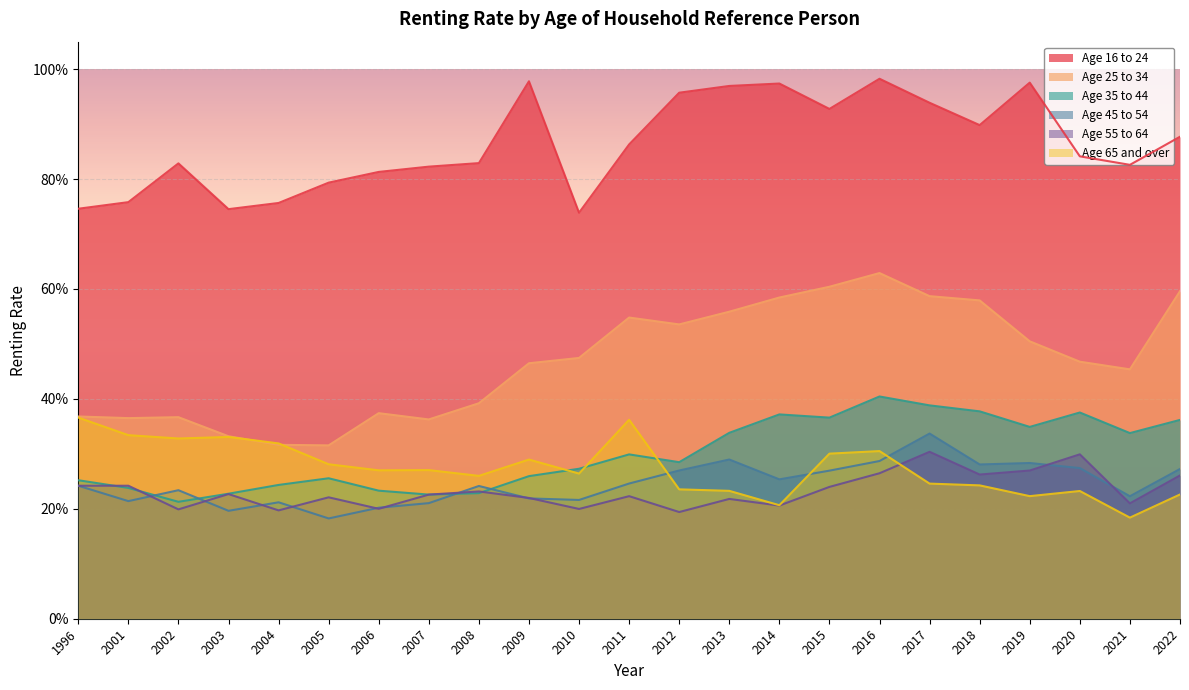

At how many categories does at least one series exceed 0?

23